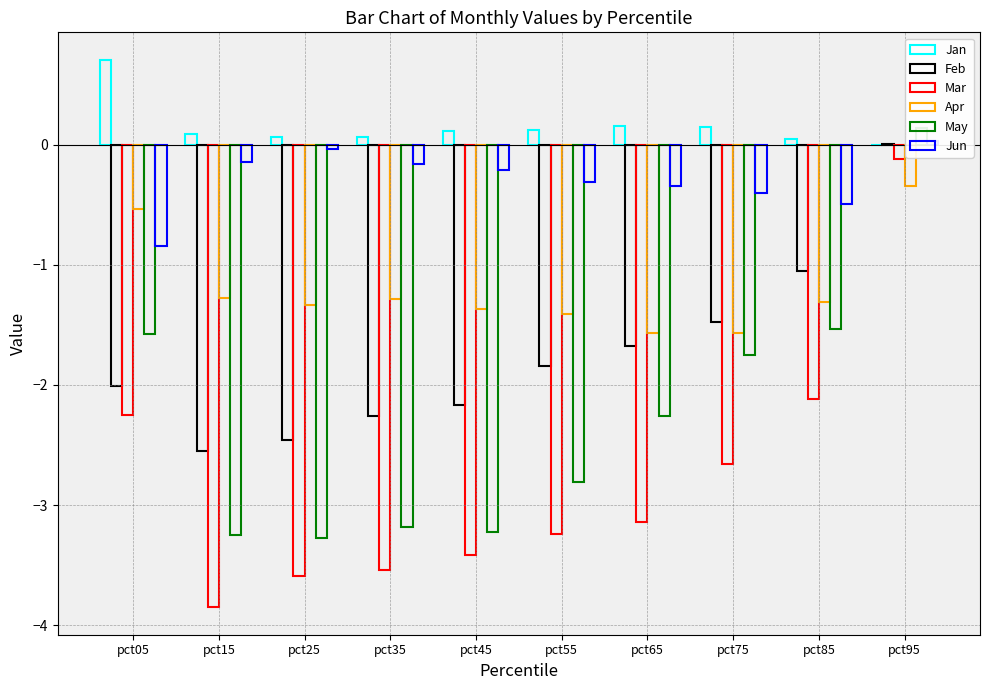

The value of Mar at pct75 is -3.7. True or false?

False